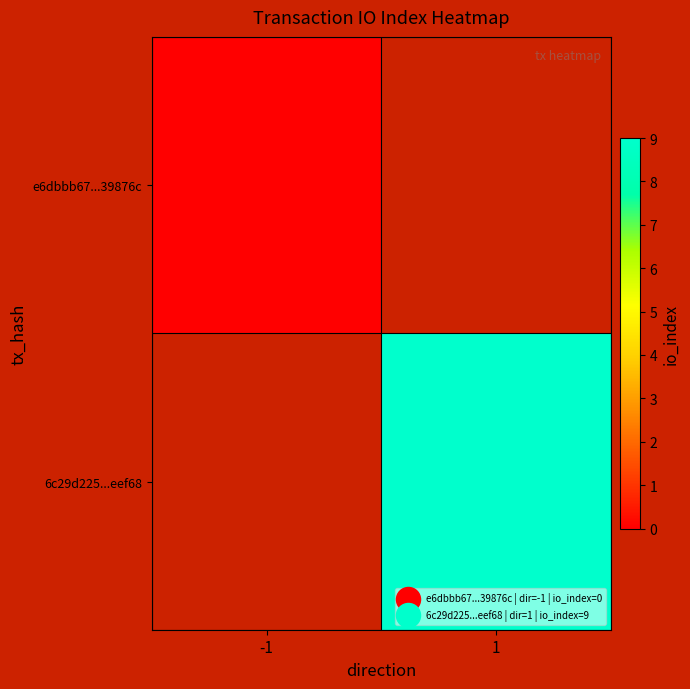

How many positive values does the 6c29d225...eef68 series have?

1